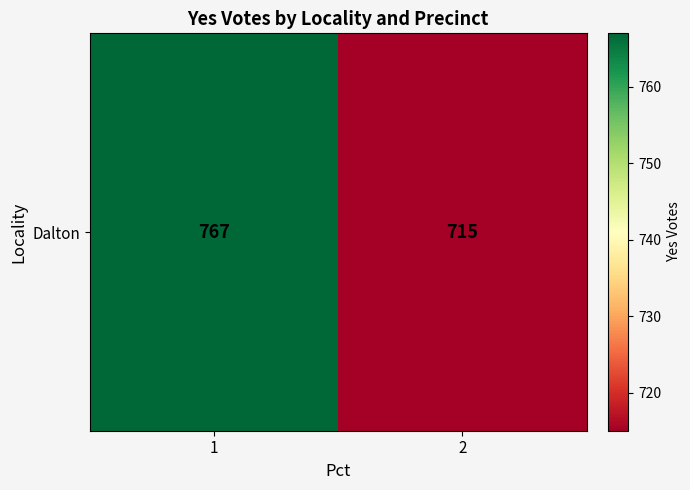

Where is the data nearest to the value 741?

1